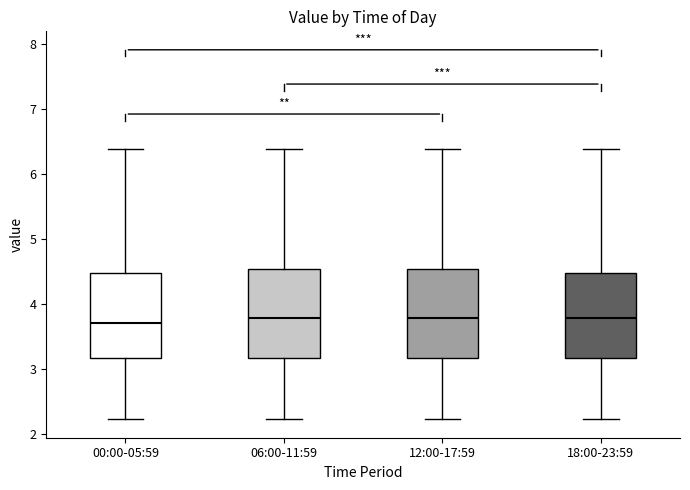

Reading left to right, read every box against the y-axis: the position of its median line, the range the box covers, and the ends of its whiskers. The values are not printed on the chart, so give them approximately, as read against the axis.

00:00-05:59: median 3.7, box 3.2 to 4.5, whiskers 2.2 to 6.4
06:00-11:59: median 3.8, box 3.2 to 4.5, whiskers 2.2 to 6.4
12:00-17:59: median 3.8, box 3.2 to 4.5, whiskers 2.2 to 6.4
18:00-23:59: median 3.8, box 3.2 to 4.5, whiskers 2.2 to 6.4